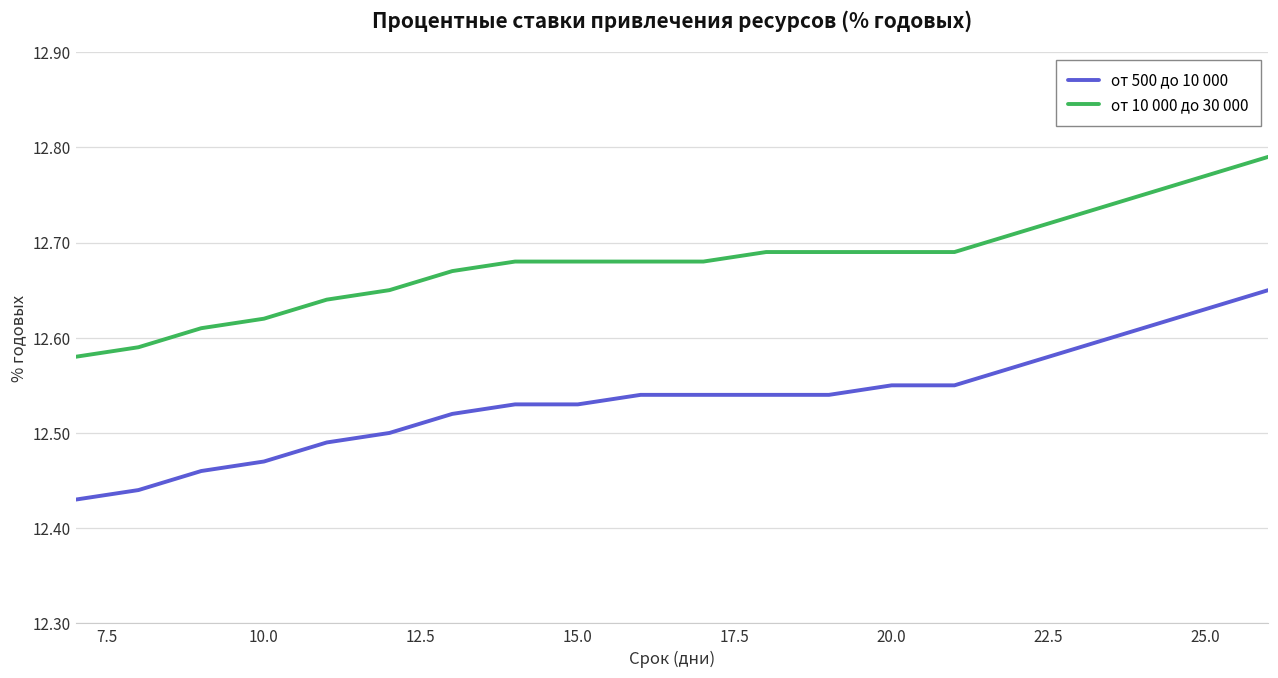

True or false: от 500 до 10 000 and от 10 000 до 30 000 cross at least once.

False